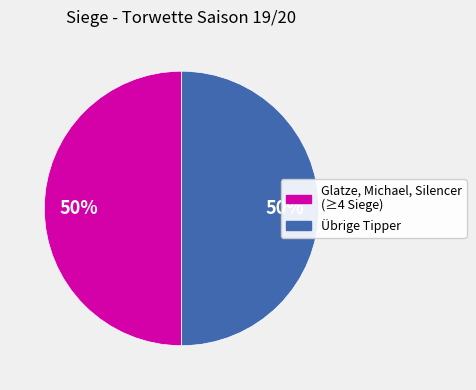

How many slices are in this pie chart?

2